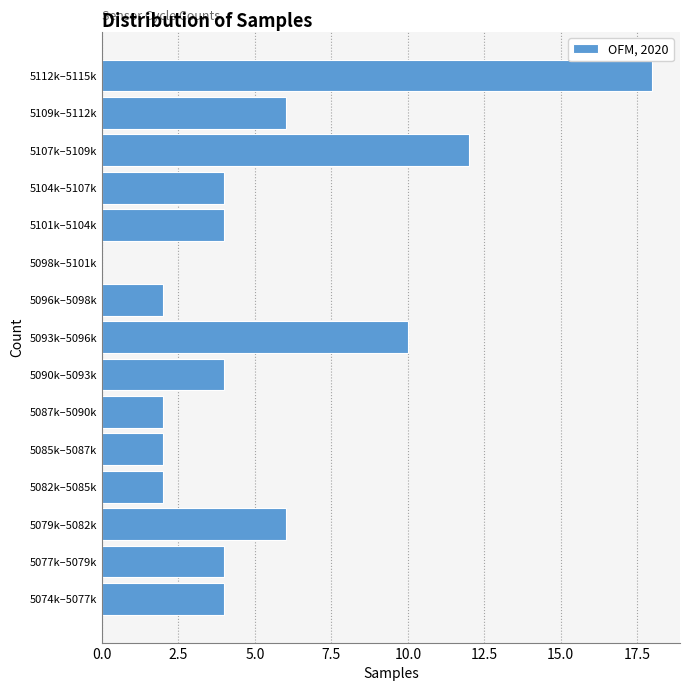

Reading bottom to top, list all the values displayed in this chart.

5074k–5077k=4	5077k–5079k=4	5079k–5082k=6	5082k–5085k=2	5085k–5087k=2	5087k–5090k=2	5090k–5093k=4	5093k–5096k=10	5096k–5098k=2	5098k–5101k=0	5101k–5104k=4	5104k–5107k=4	5107k–5109k=12	5109k–5112k=6	5112k–5115k=18